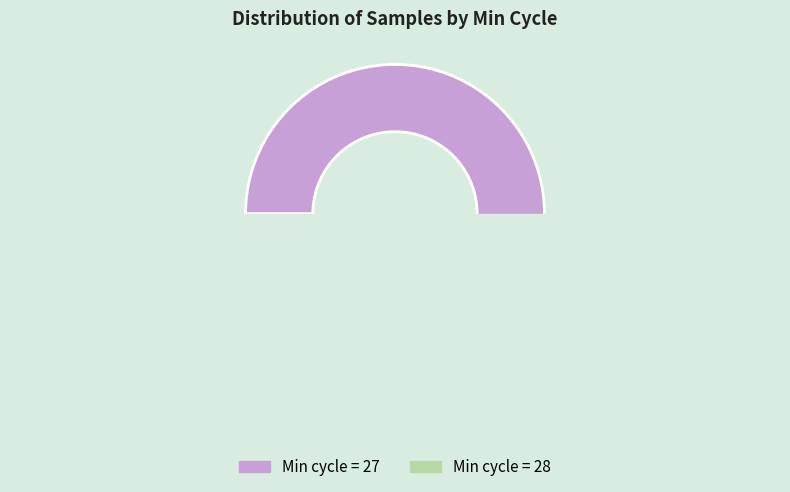

Approximately how many times larger is the value at 27 compared to 27?

1.0